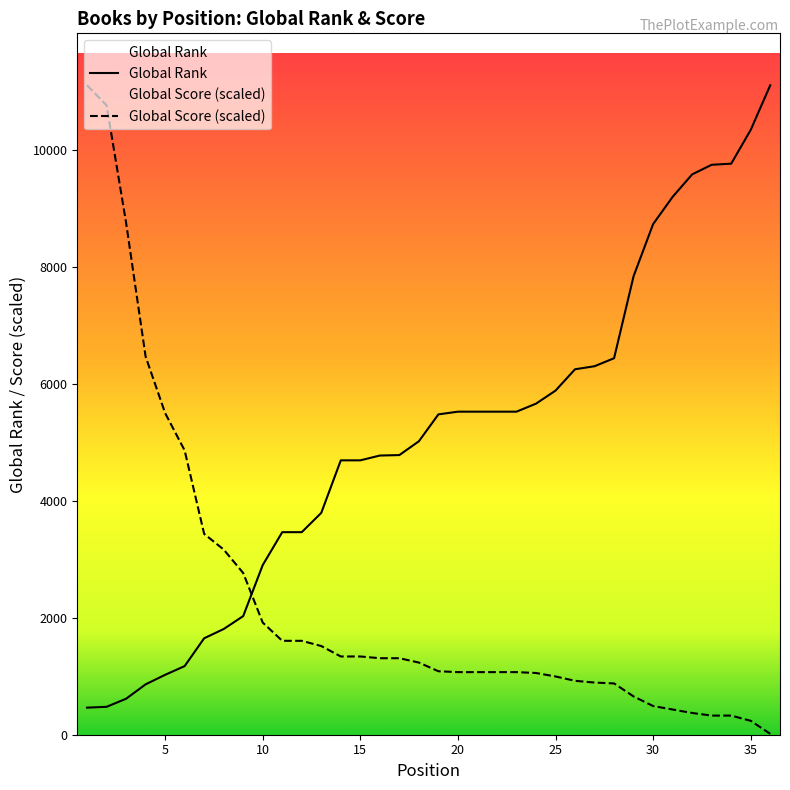

At how many categories does at least one series exceed 3488?

30